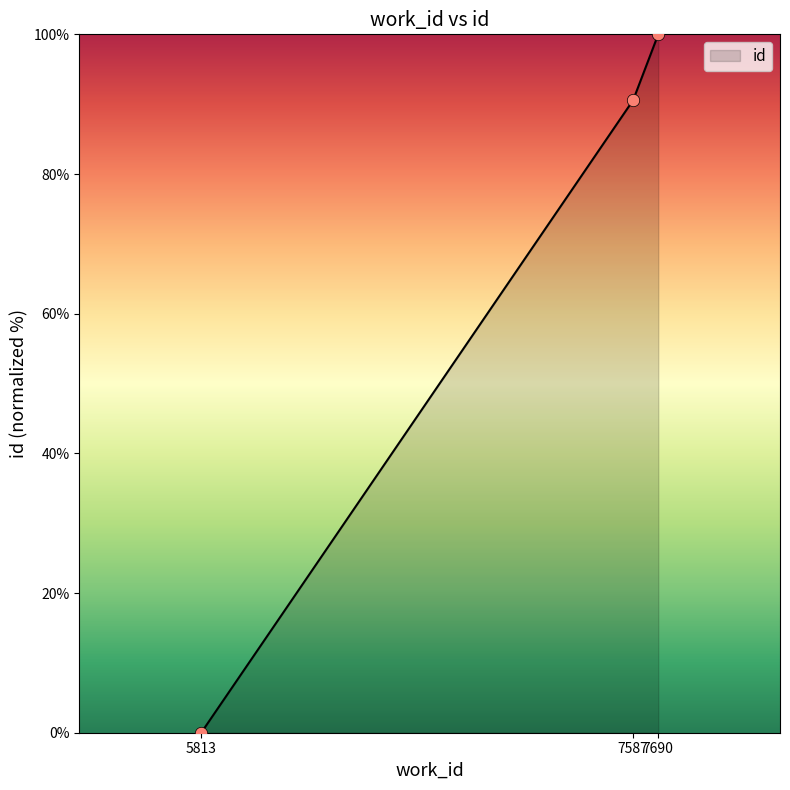

Which has a higher value, 5813 or 7587?

7587